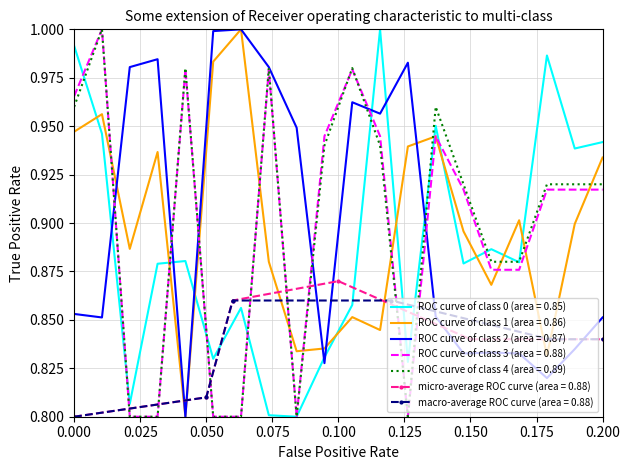

Which series ends up on top after the final intersection of ROC curve of class 2 (area = 0.87) and ROC curve of class 0 (area = 0.85)?

ROC curve of class 0 (area = 0.85)